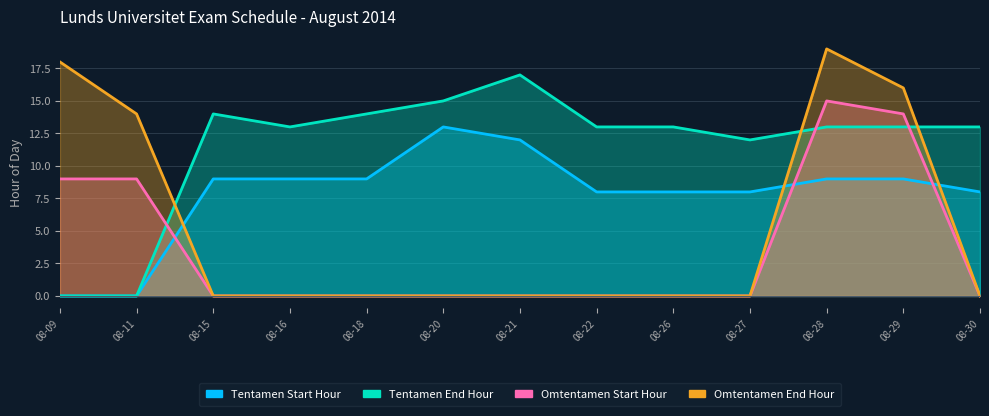

What is the total value across all series at 08-15?

23